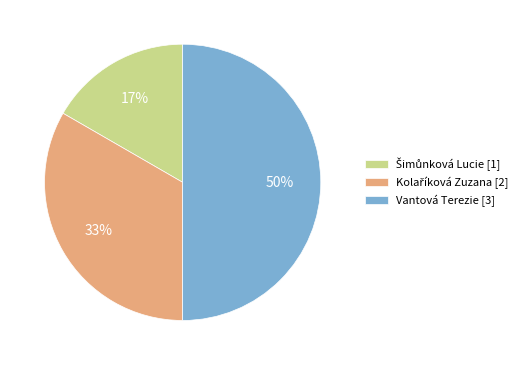

To the nearest percent, what percentage of the pie is Vantová Terezie [3]?

50%